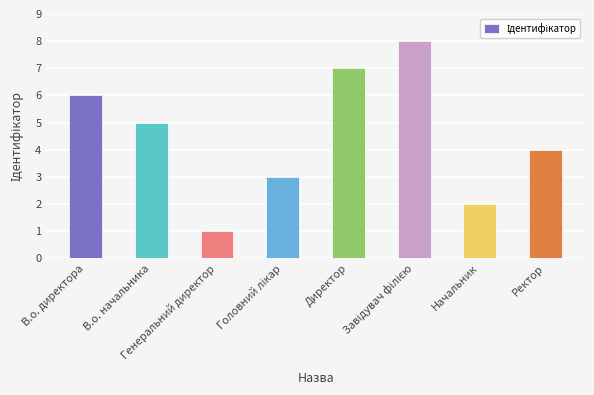

What is the change in value from В.о. директора to Начальник?

-4